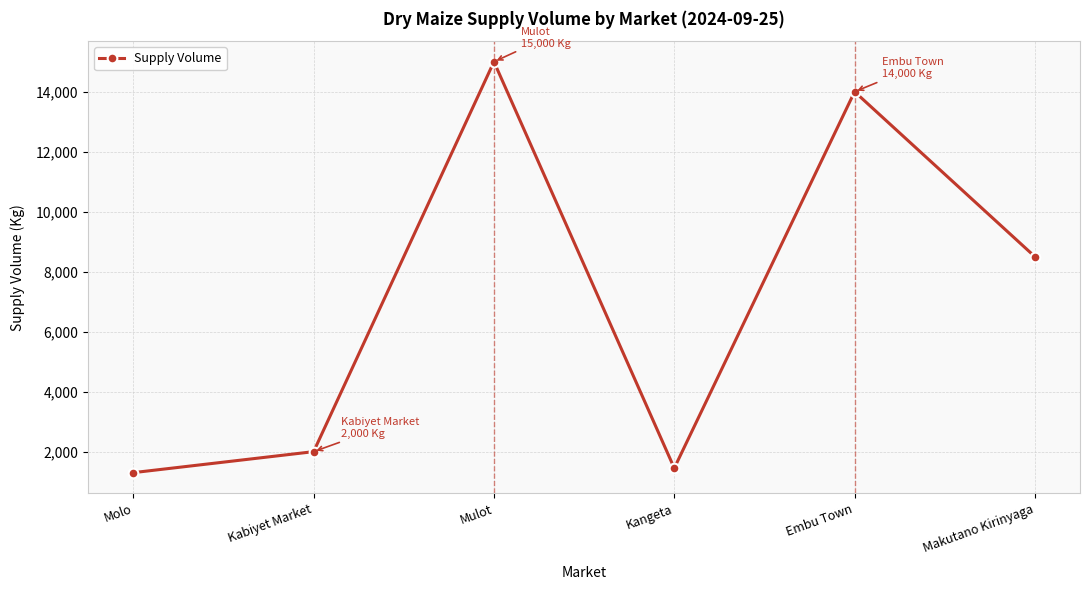

What is the average value?

7042